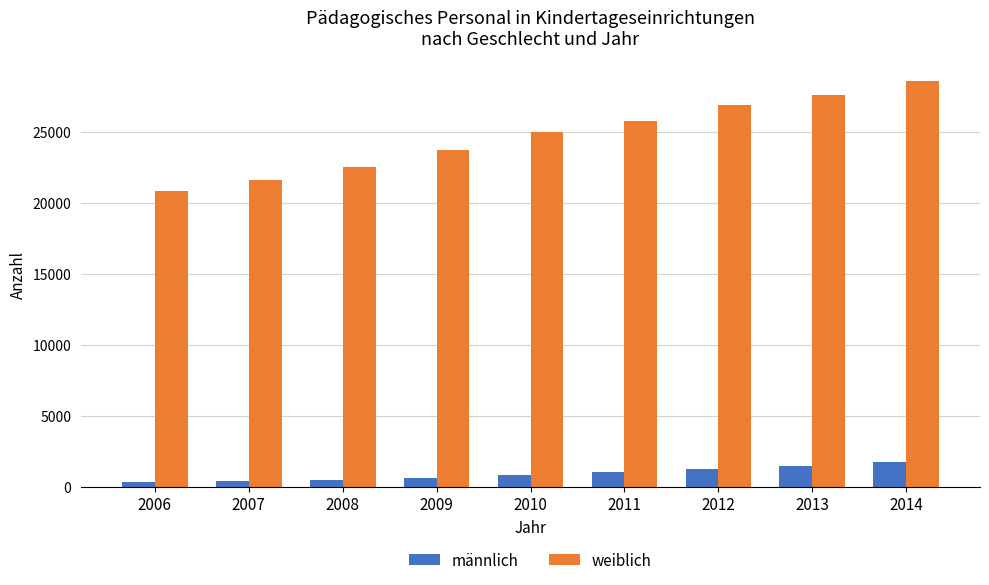

What is the approximate value of männlich at 2007, to the nearest 50?

400